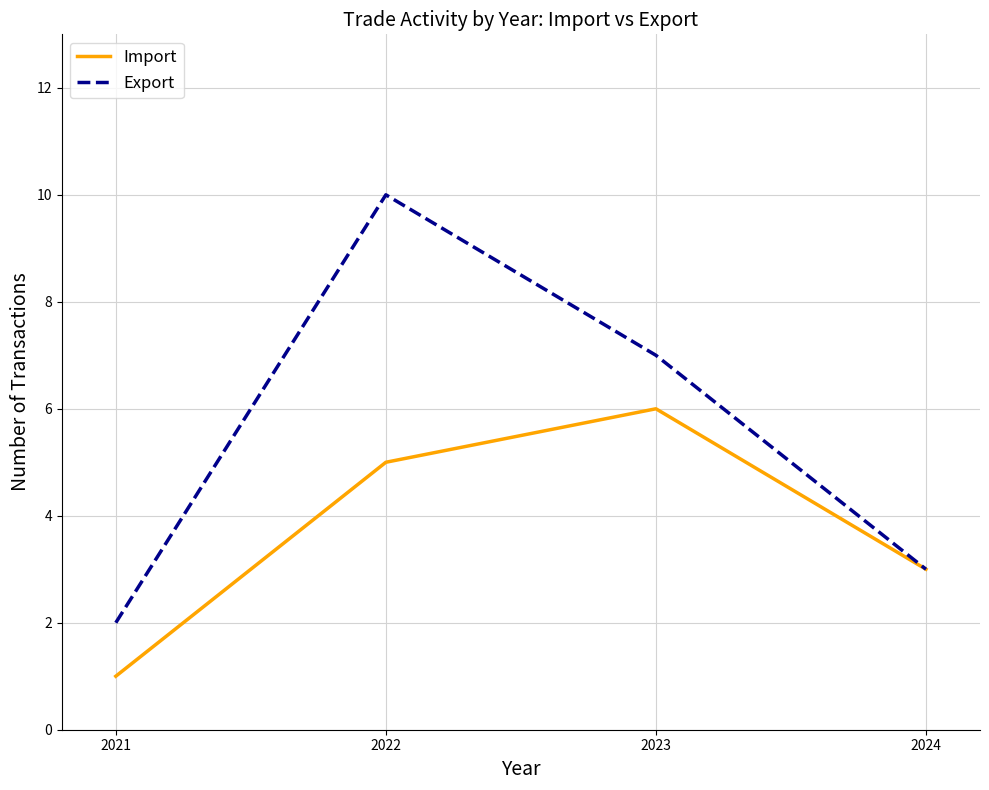

Reading left to right, extract all data points from this chart.

Import: 1	5	6	3
Export: 2	10	7	3